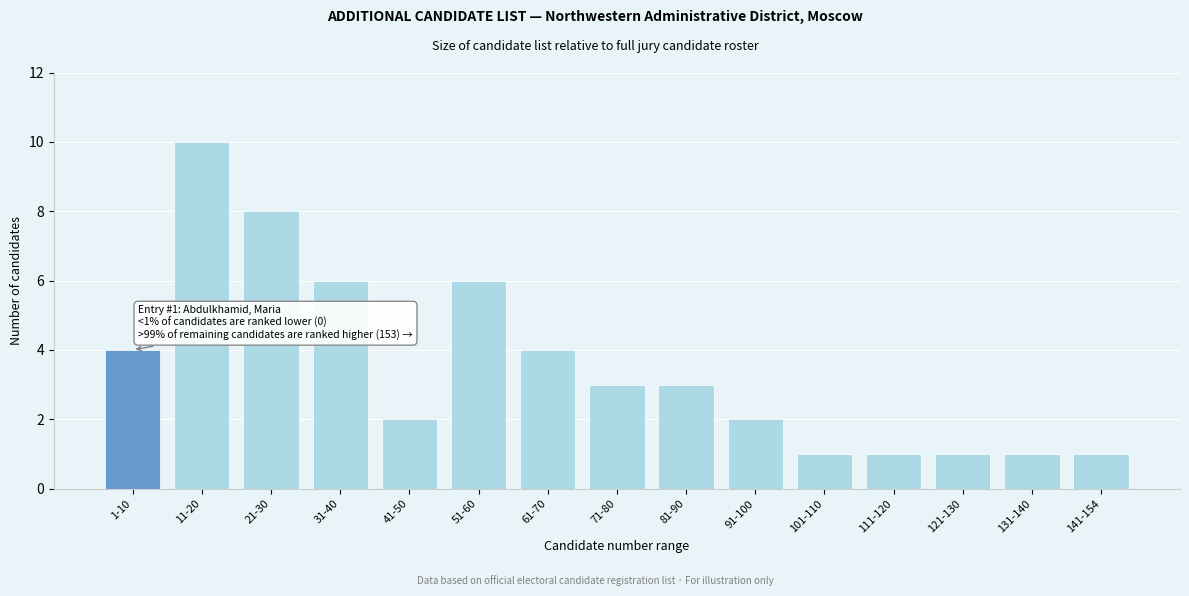

Reading left to right, list all the values displayed in this chart.

4	10	8	6	2	6	4	3	3	2	1	1	1	1	1